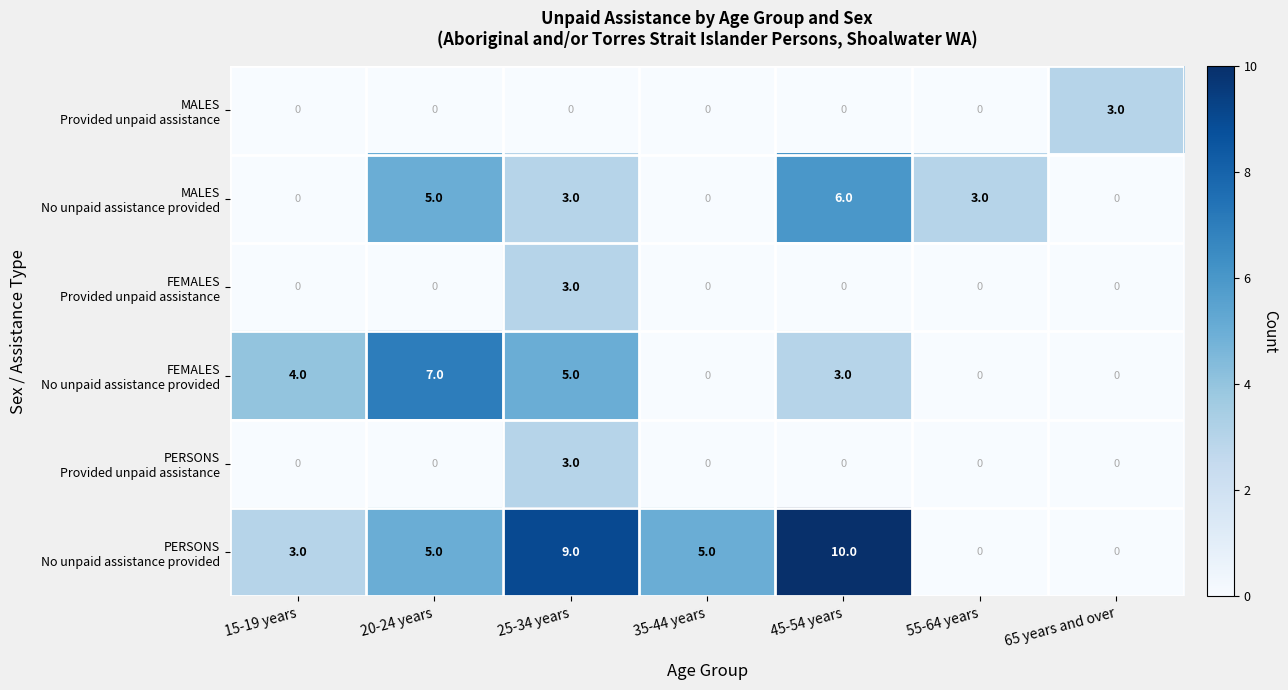

At how many categories does at least one series exceed 6?

3